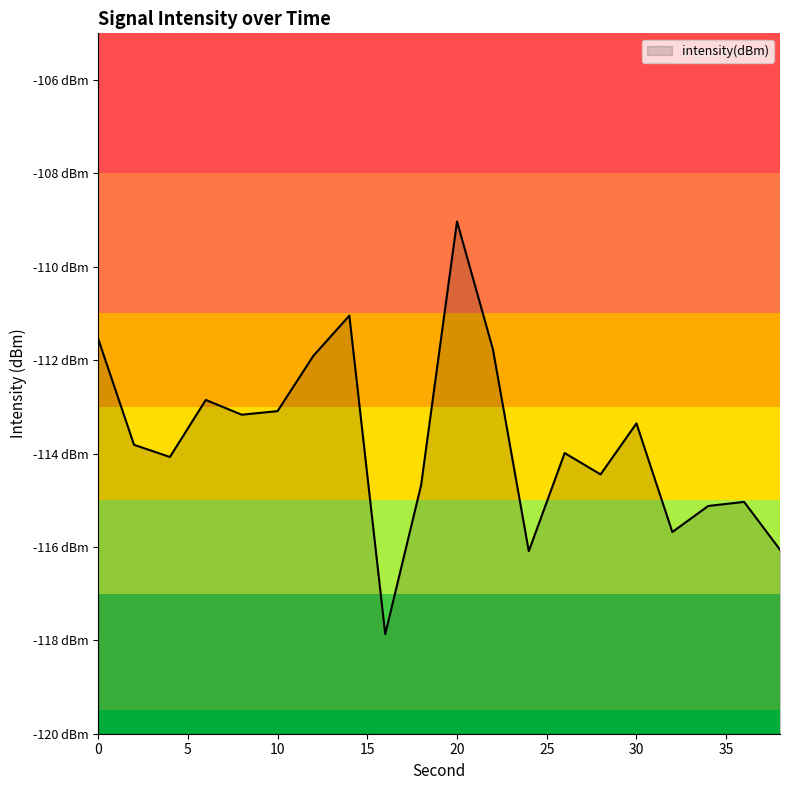

What is the value of the 11th point from the left?

-109.0